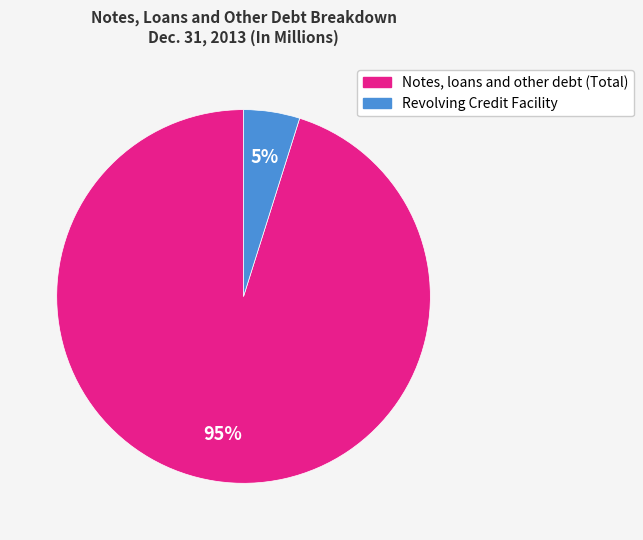

Does Notes, loans and other debt (Total) represent more than half of the total?

Yes